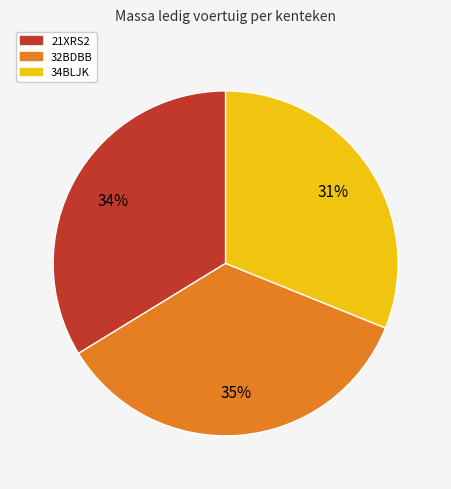

Rank the categories by value from highest to lowest.

32BDBB, 21XRS2, 34BLJK